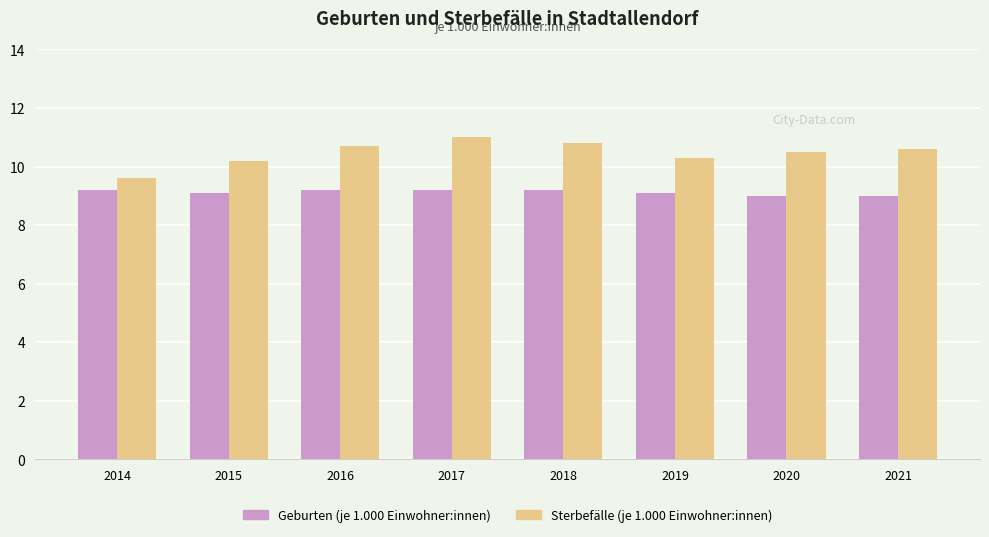

Reading left to right, extract all data points from this chart.

Geburten (je 1.000 Einwohner:innen): 2014=9.2	2015=9.1	2016=9.2	2017=9.2	2018=9.2	2019=9.1	2020=9.0	2021=9.0
Sterbefälle (je 1.000 Einwohner:innen): 2014=9.6	2015=10.2	2016=10.7	2017=11.0	2018=10.8	2019=10.3	2020=10.5	2021=10.6